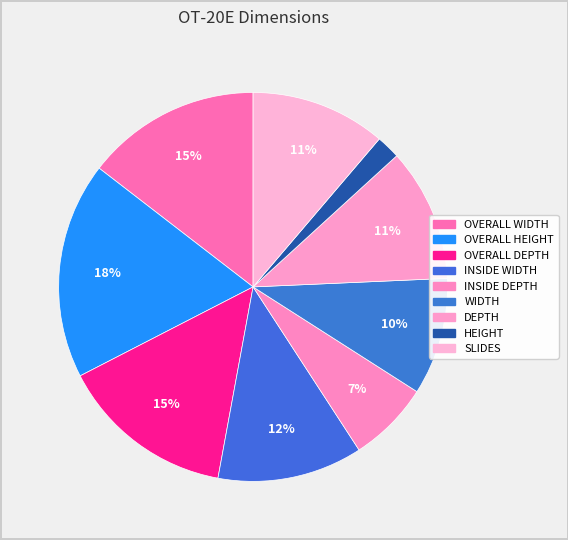

The OVERALL HEIGHT slice represents 18% of the pie. True or false?

True